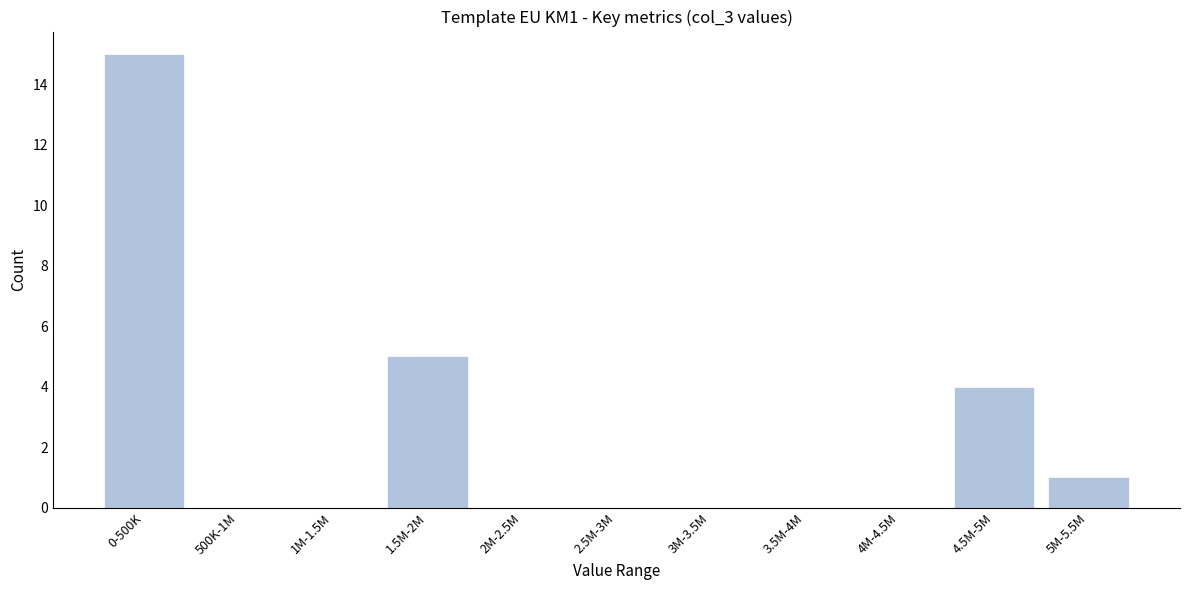

Reading right to left, extract all data points from this chart.

5M-5.5M=1	4.5M-5M=4	4M-4.5M=0	3.5M-4M=0	3M-3.5M=0	2.5M-3M=0	2M-2.5M=0	1.5M-2M=5	1M-1.5M=0	500K-1M=0	0-500K=15